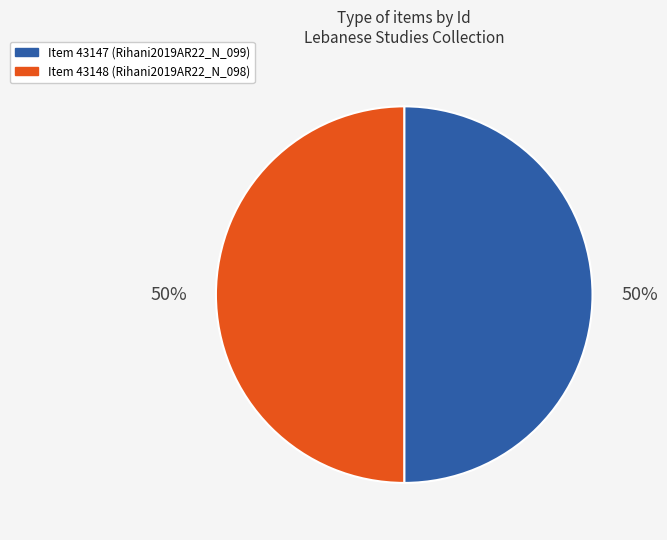

What percentage is the Item 43148 (Rihani2019AR22_N_098) slice, to the nearest percent?

50%